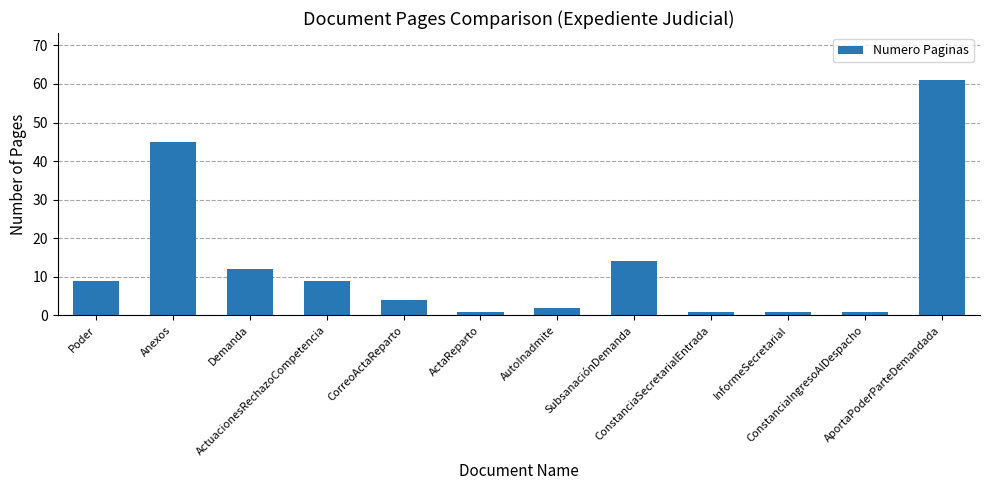

What is the difference between the maximum and minimum values?

60